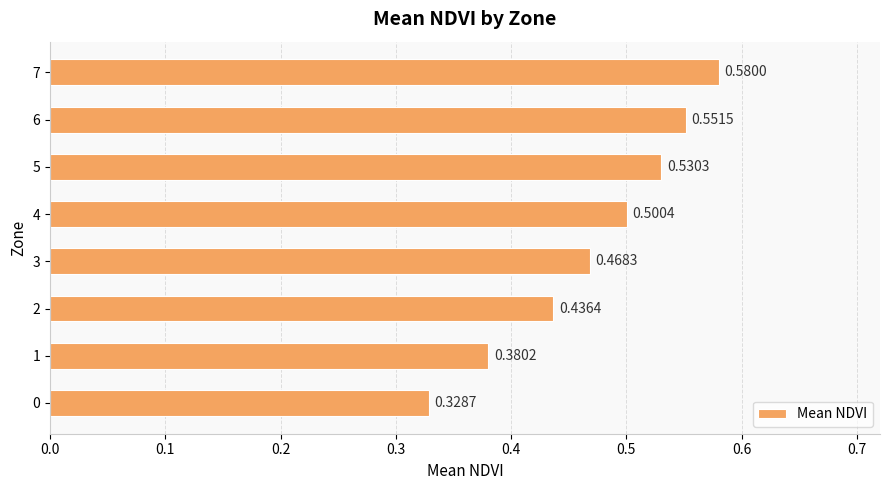

List the labels in order of value, smallest first.

0, 1, 2, 3, 4, 5, 6, 7